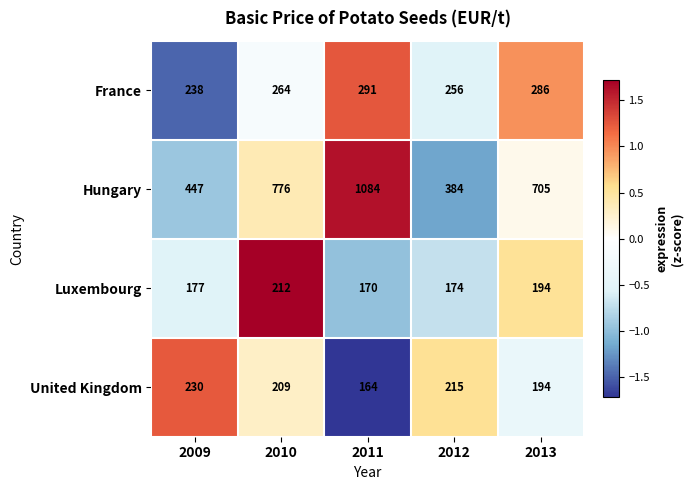

What is the minimum value shown in the chart?

164